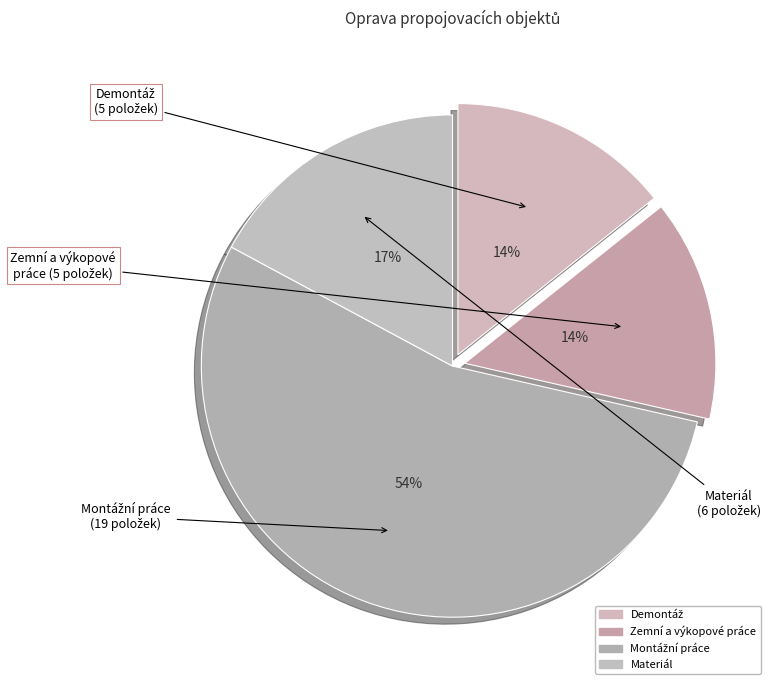

How many slices are in this pie chart?

4